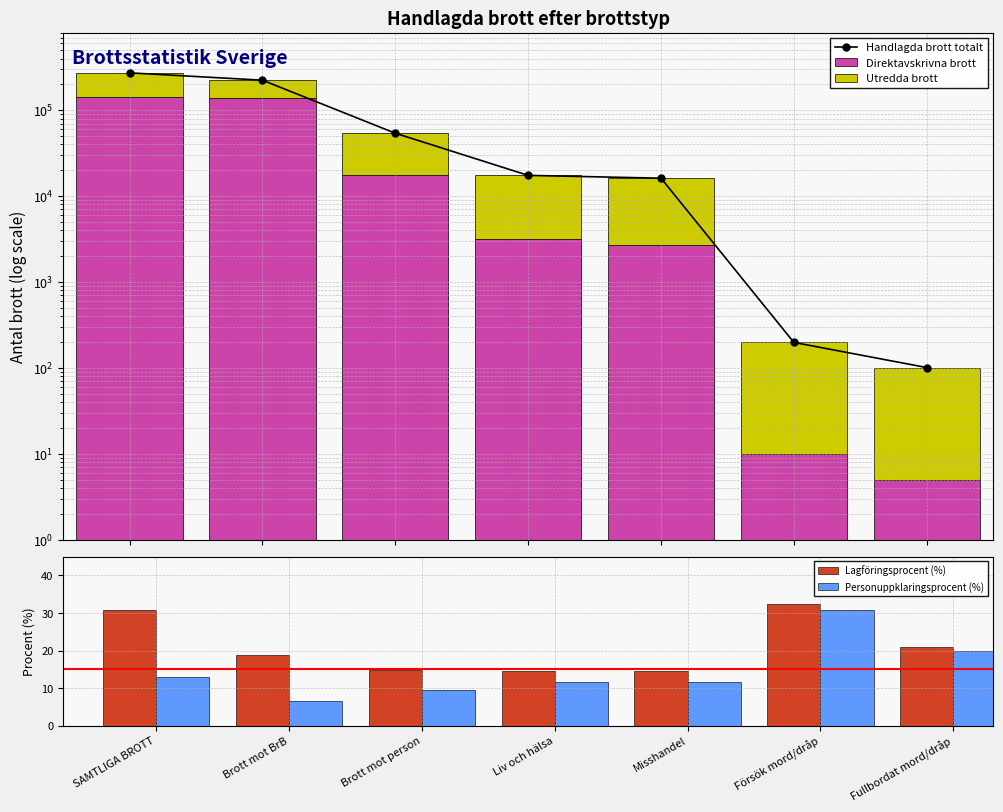

What is the label of the 1st bar from the left?

SAMTLIGA BROTT